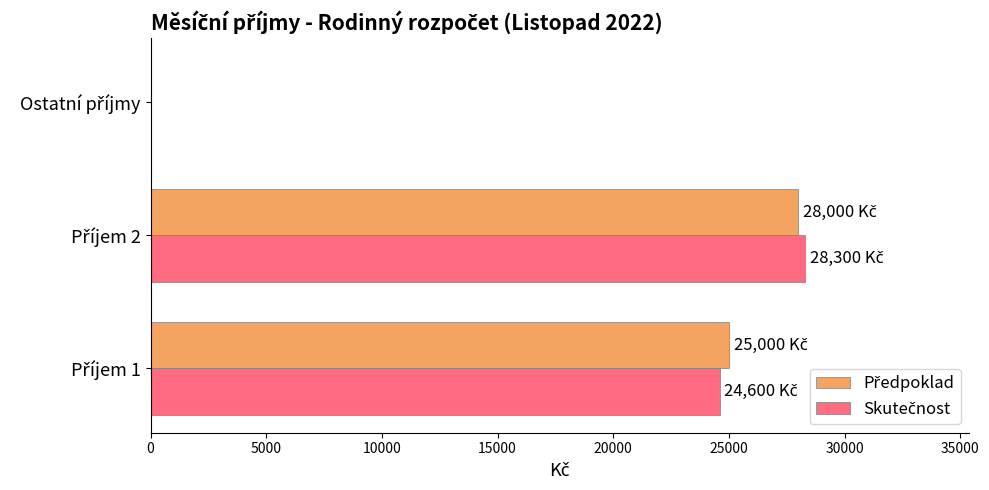

What is the maximum value shown in the chart?

28300